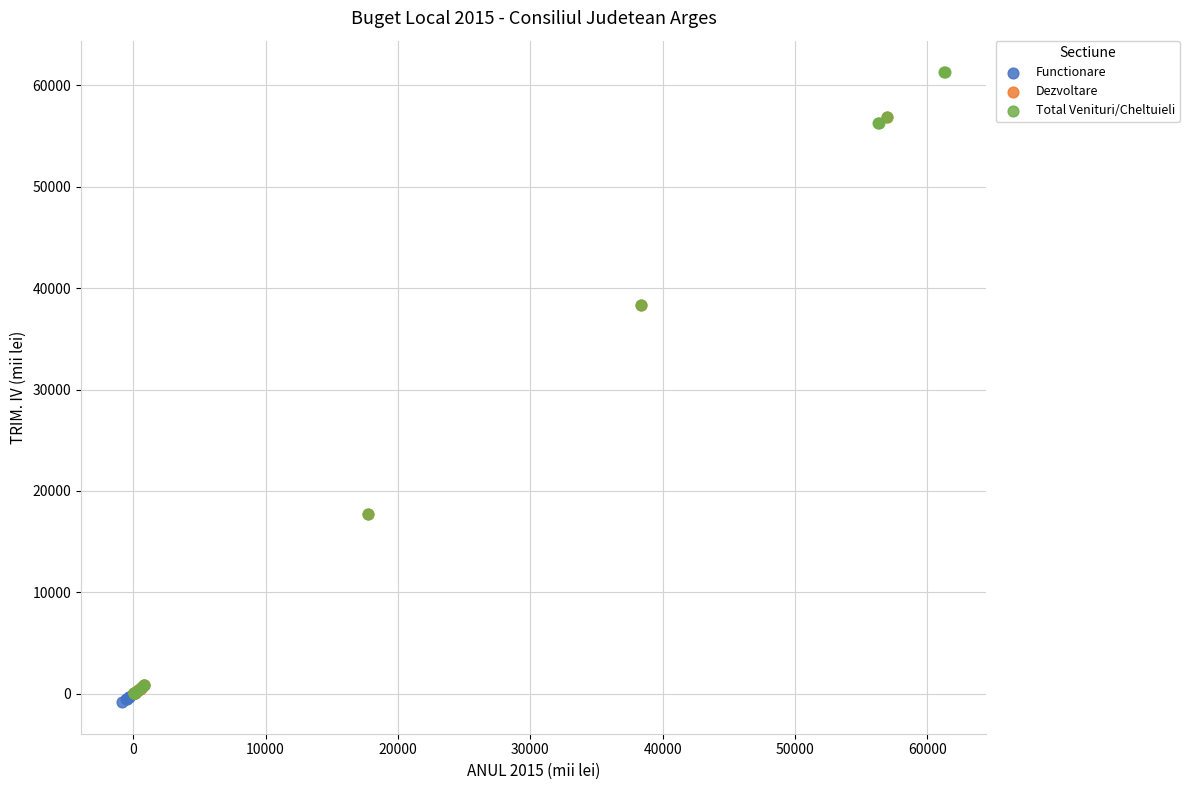

Which series has the widest spread of Y values?

Total Venituri/Cheltuieli